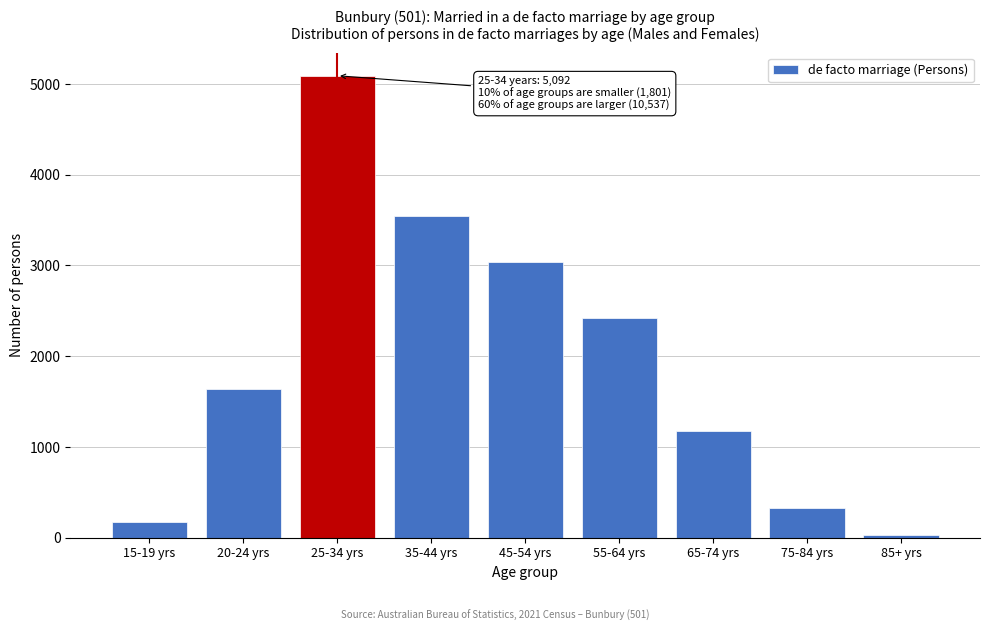

Reading right to left, transcribe all the data shown in this chart.

85+ yrs=30	75-84 yrs=321	65-74 yrs=1172	55-64 yrs=2421	45-54 yrs=3043	35-44 yrs=3550	25-34 yrs=5092	20-24 yrs=1634	15-19 yrs=167